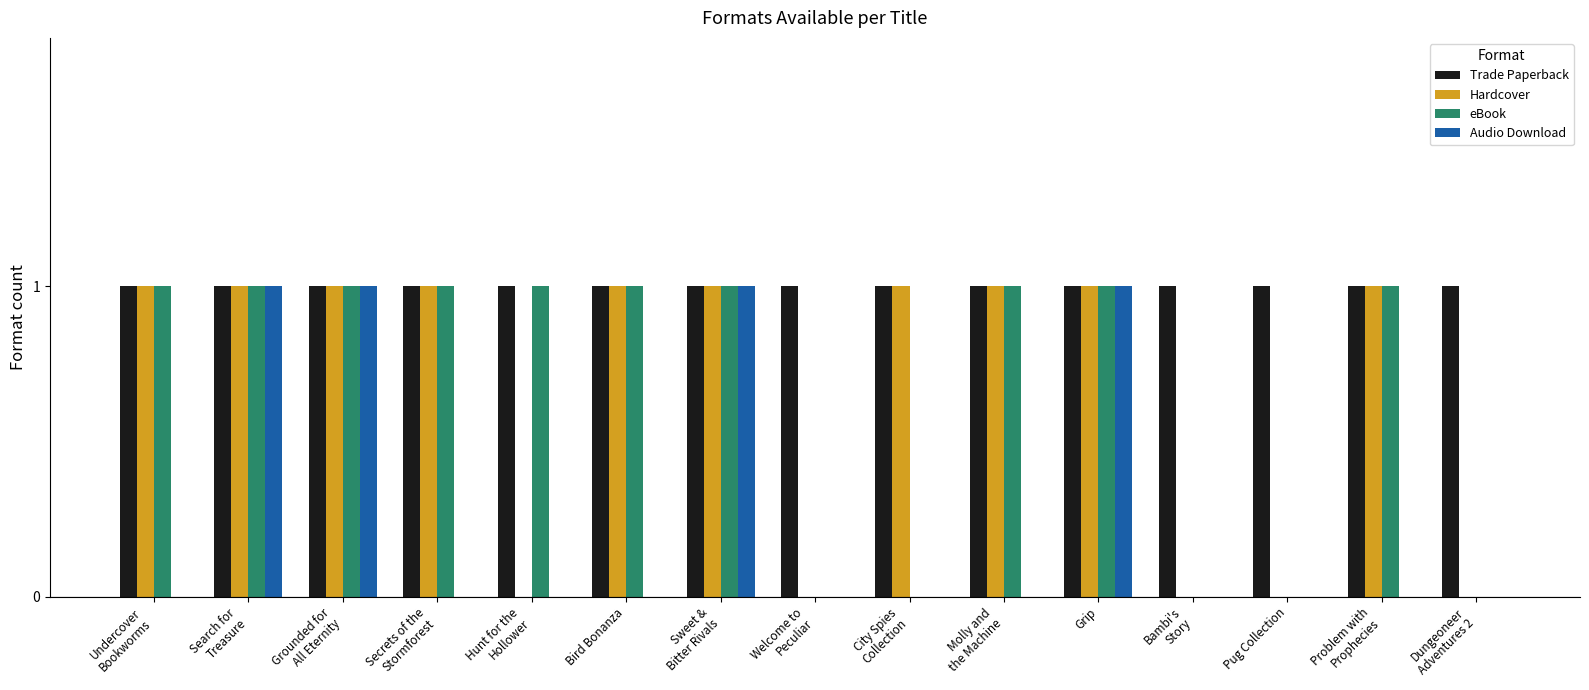

Which series has the largest total across all categories?

Trade Paperback